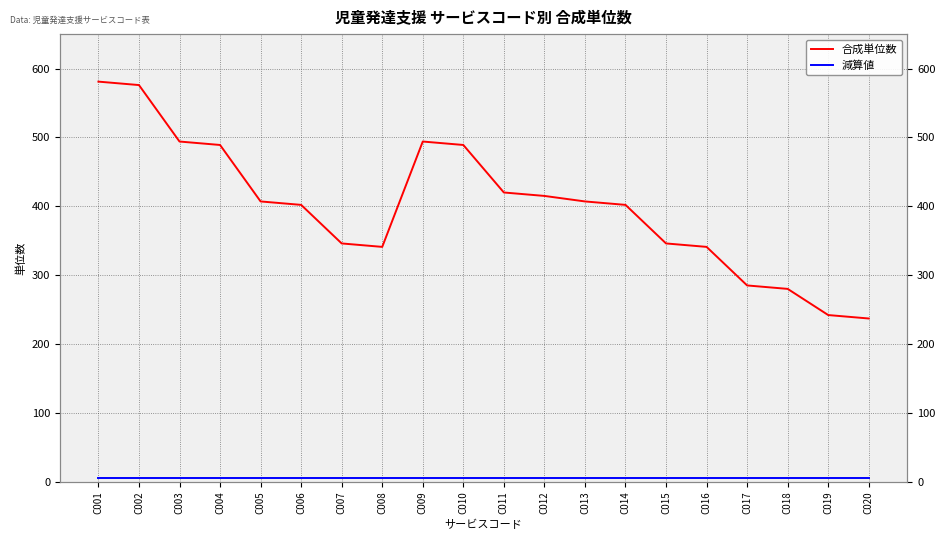

Count the number of categories in the chart.

20